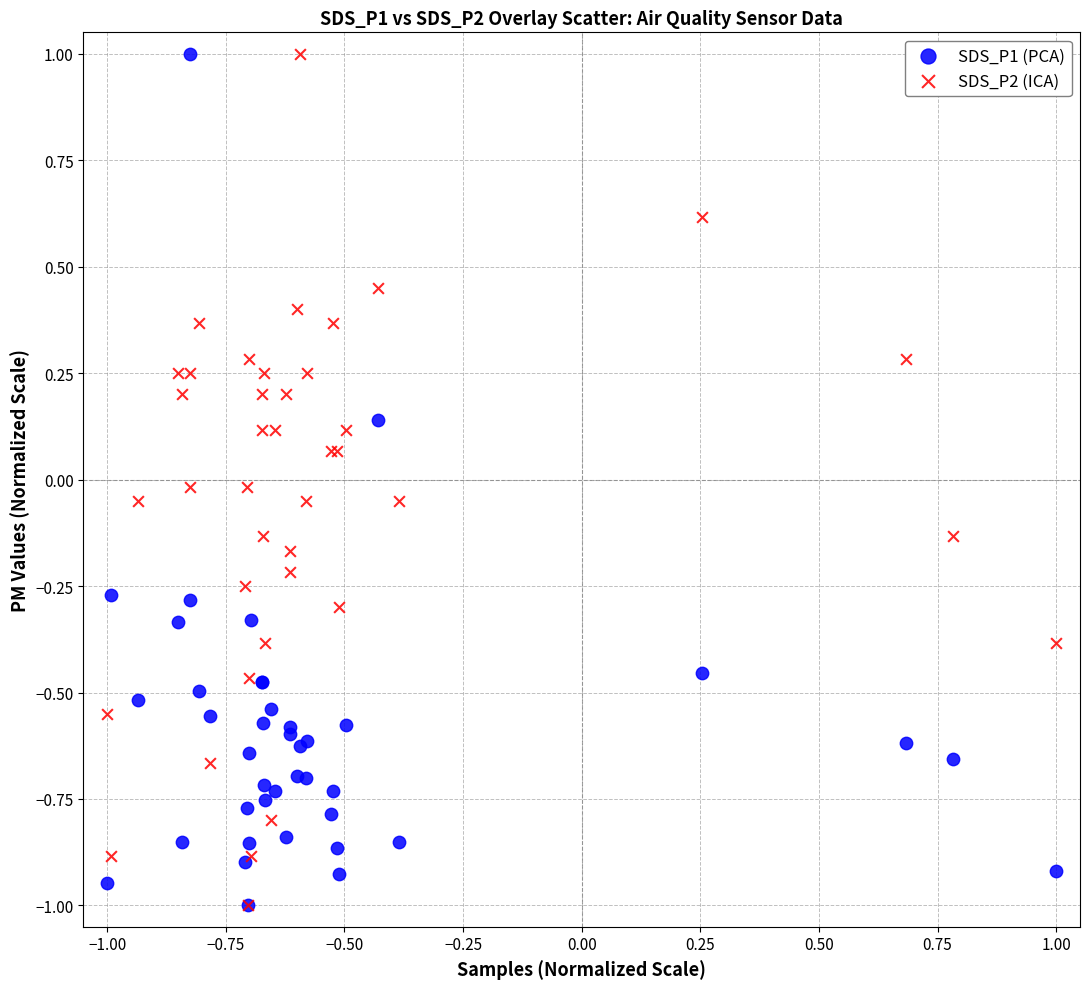

What are all the series names shown in the legend?

SDS_P1 (PCA), SDS_P2 (ICA)